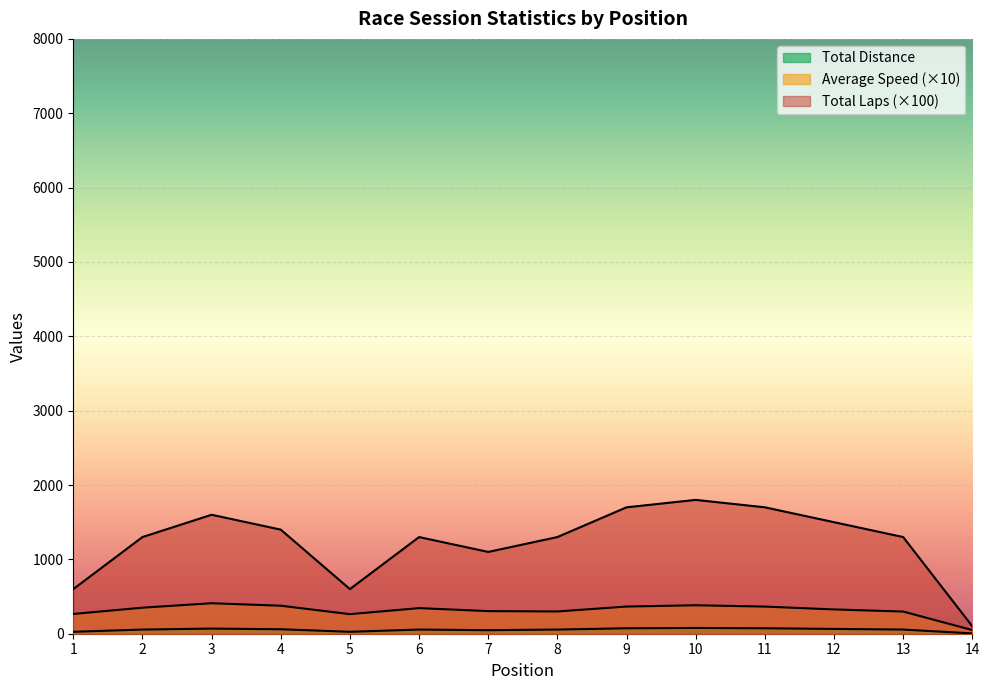

What is the average value of the Total Distance series?

1235.7